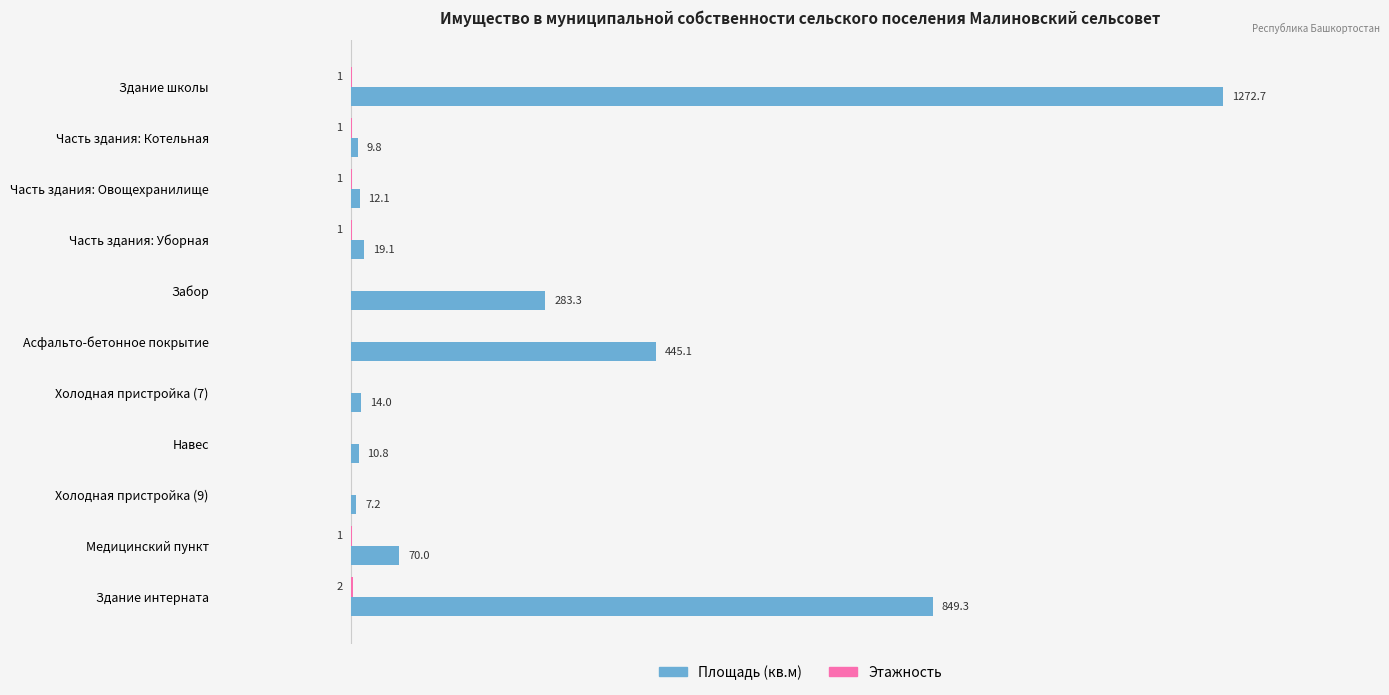

Between Здание школы and Часть здания: Уборная, which series saw the biggest shift?

Площадь (кв.м)